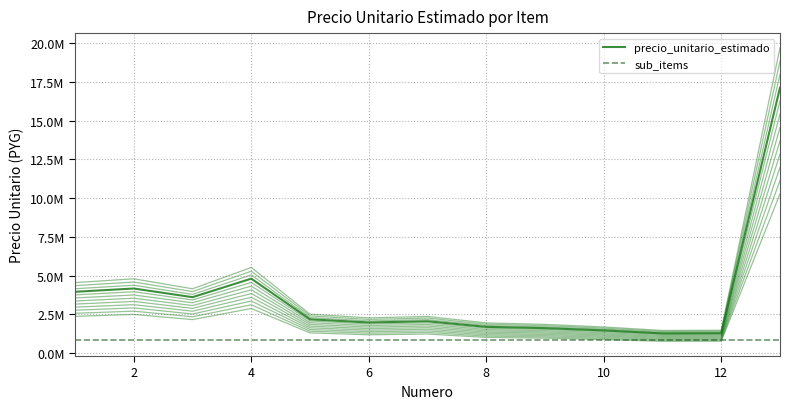

Reading right to left, list all the values displayed in this chart.

13=17127181	12=1288887	11=1276521	10=1472105	9=1617755	8=1700621	7=2061788	6=1982583	5=2187231	4=4809129	3=3614196	2=4173847	1=3961007